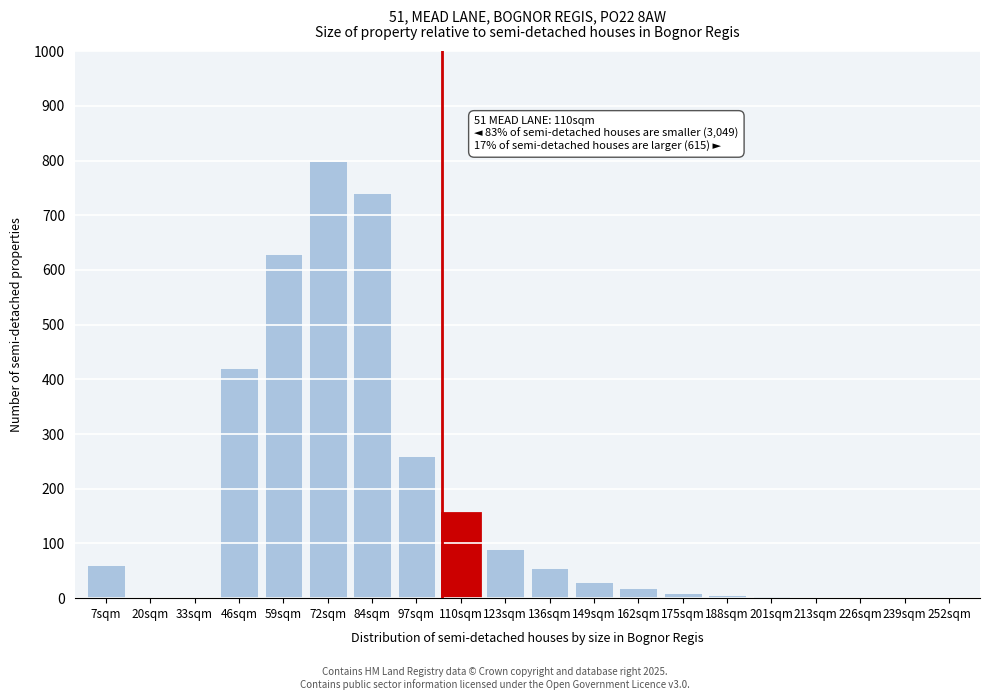

What is the ratio of the value at 97sqm to the value at 149sqm?

8.7